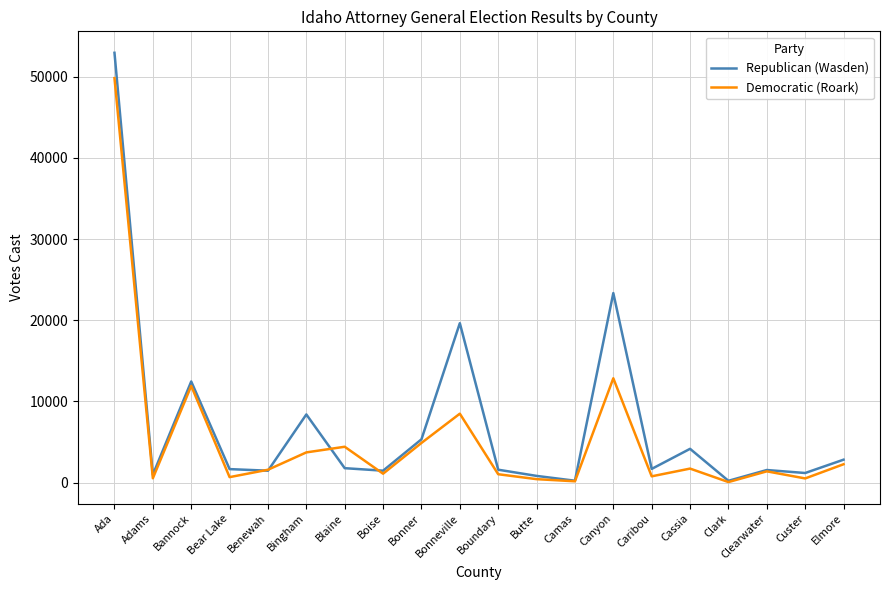

At which label is Democratic (Roark) closest to 24945?

Canyon